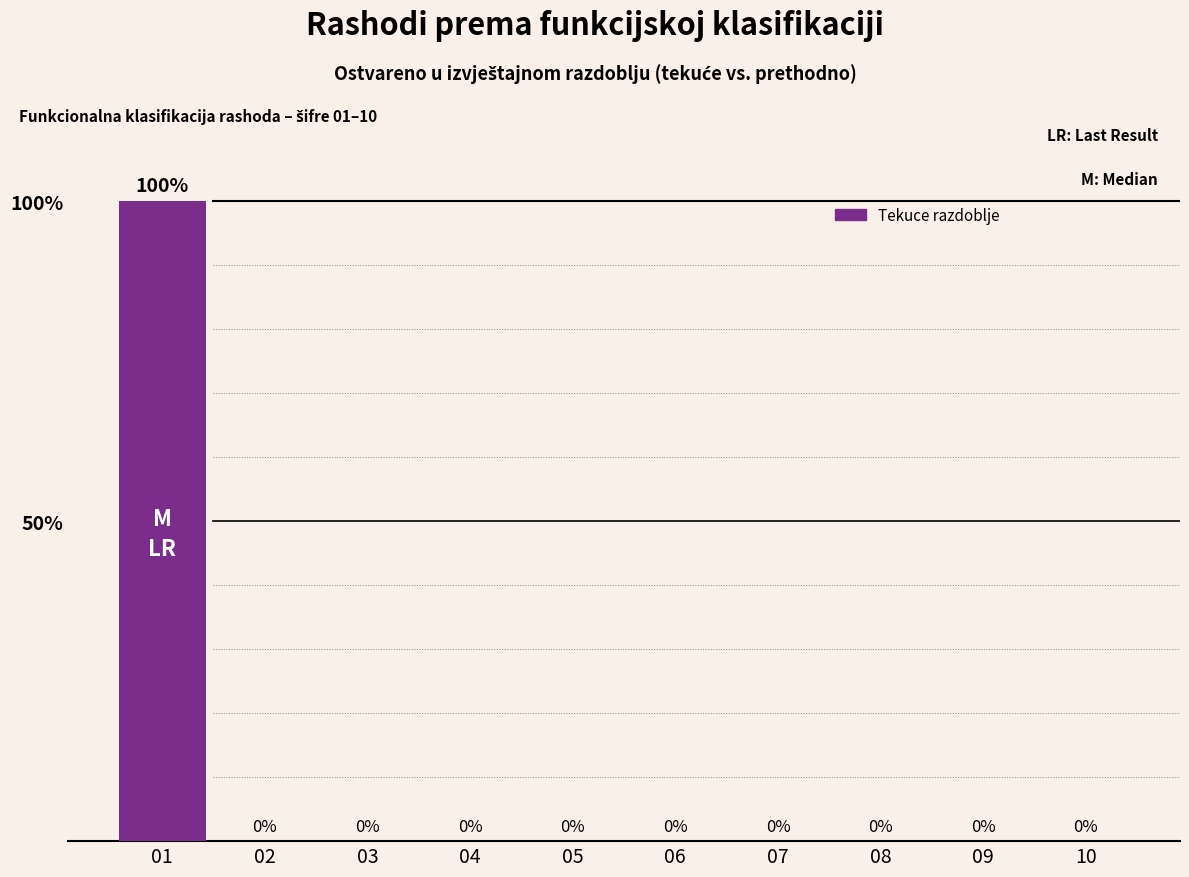

What is the greatest value displayed?

100